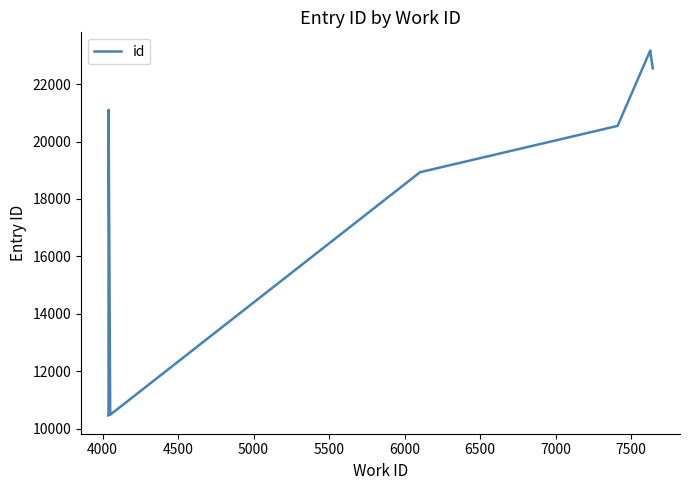

Where is the first local minimum?

4000